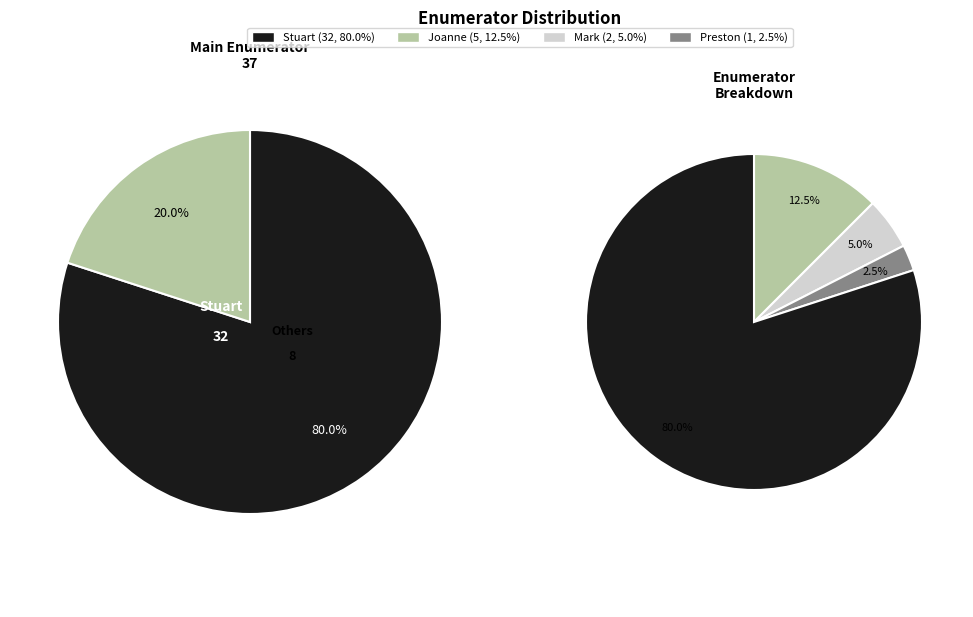

Rank the categories by value from highest to lowest.

Stuart, Joanne, Mark, Preston